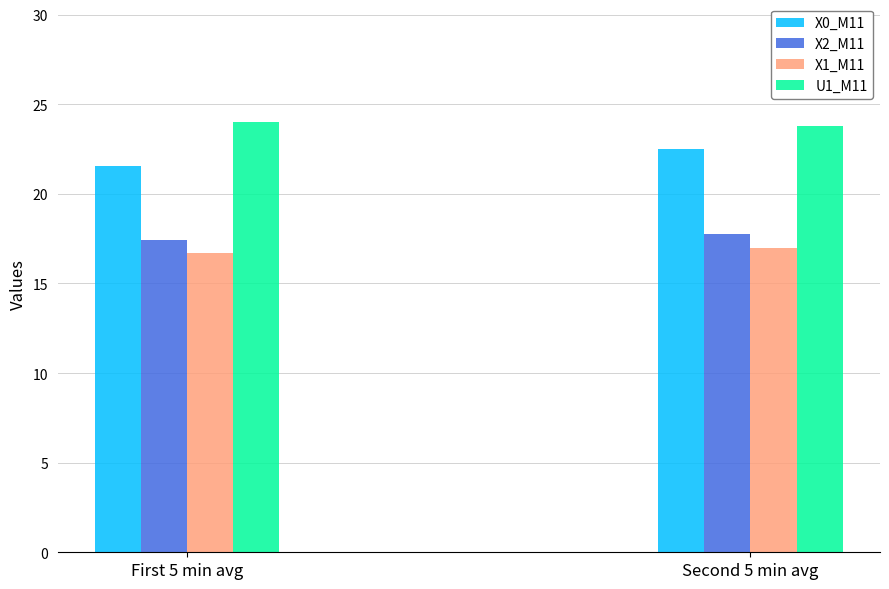

True or false: X1_M11 has a value of 17.0 at Second 5 min avg.

True